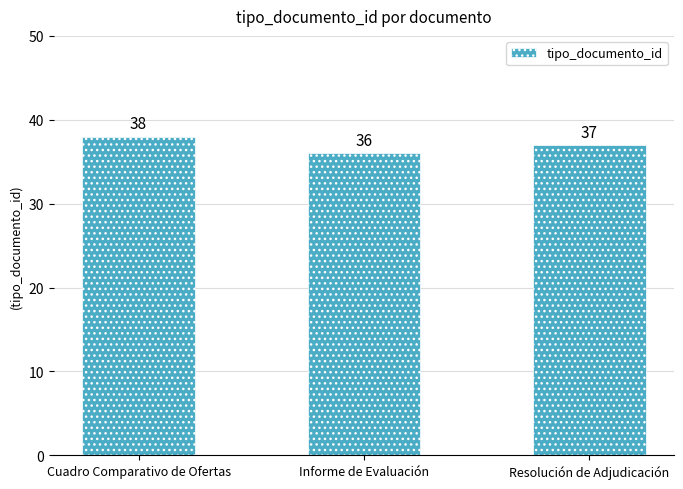

What is the change in value from Informe de Evaluación to Resolución de Adjudicación?

+1